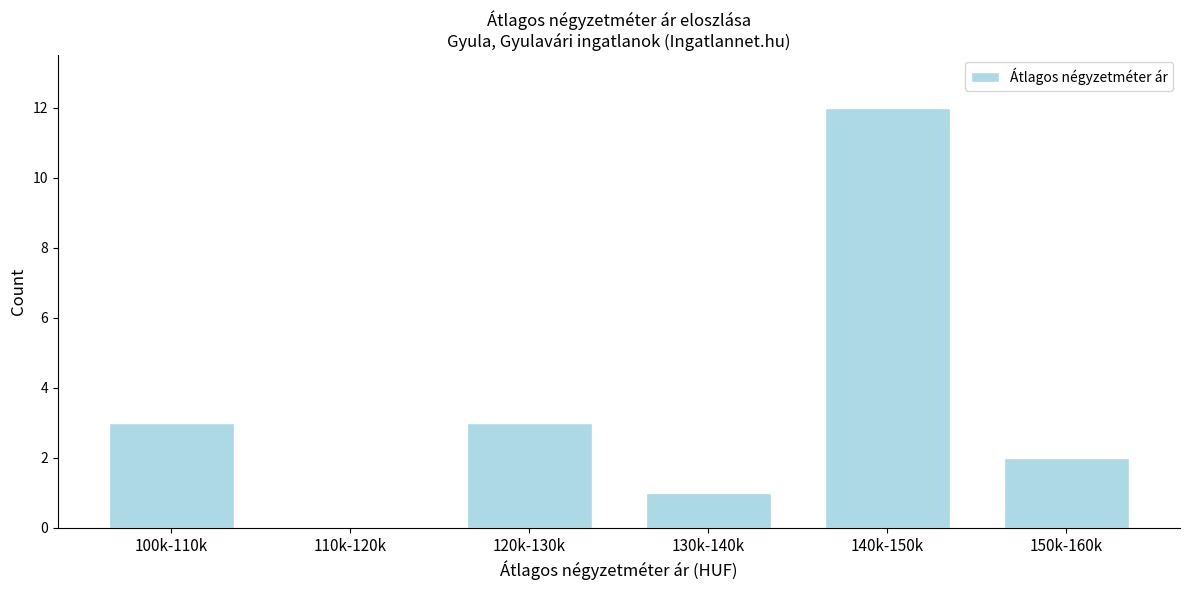

Reading left to right, transcribe all the data shown in this chart.

100k-110k=3	110k-120k=0	120k-130k=3	130k-140k=1	140k-150k=12	150k-160k=2